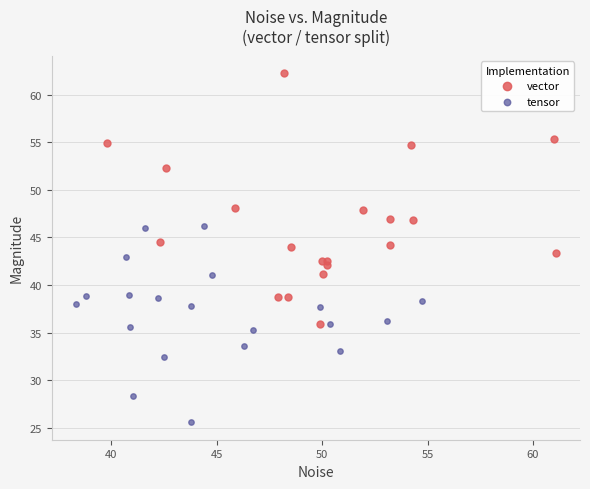

Which series contains the lowest Y value?

tensor